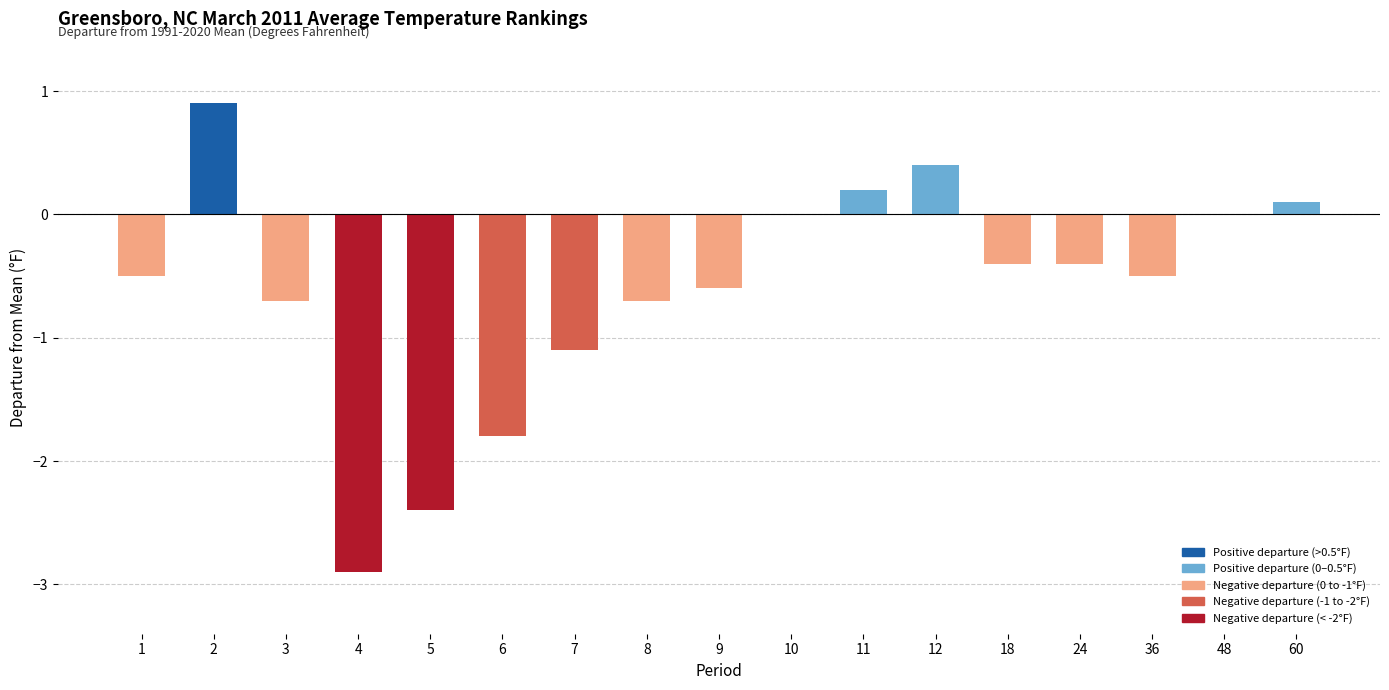

What is the greatest value displayed?

0.9